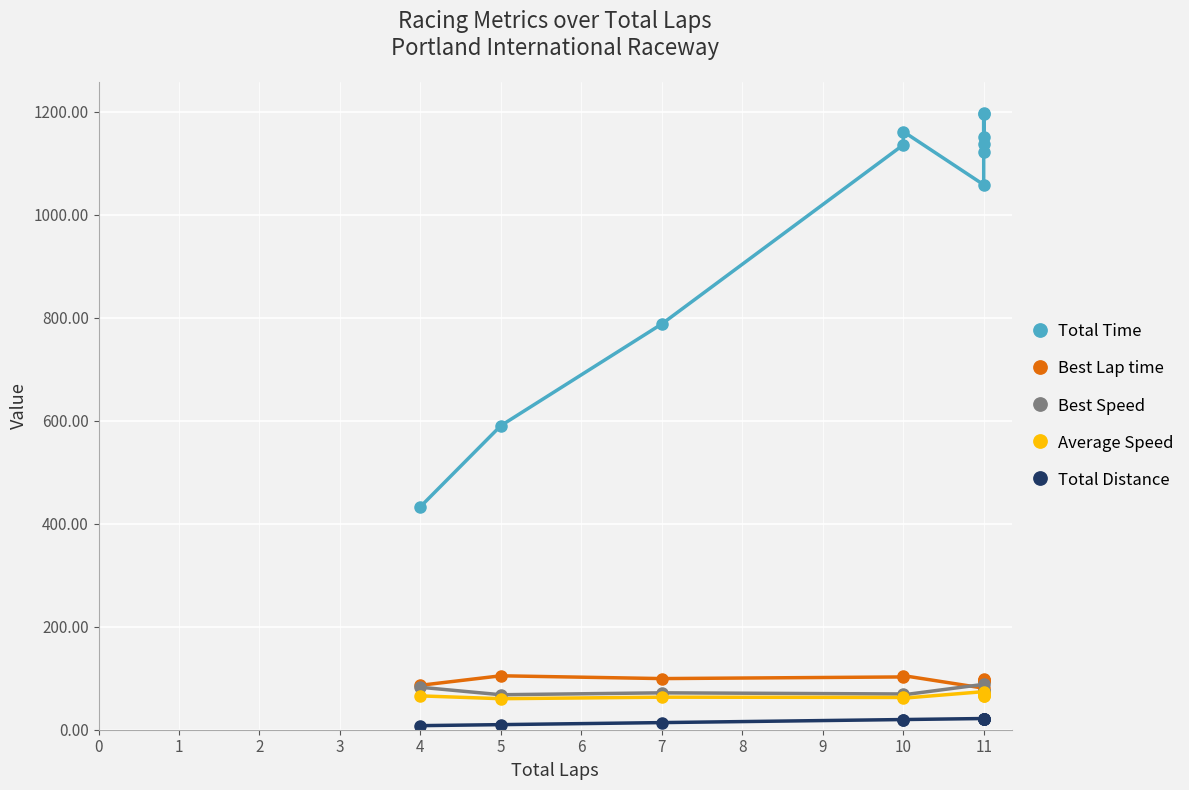

What is the difference between the maximum and minimum values in the Total Distance series?

13.8